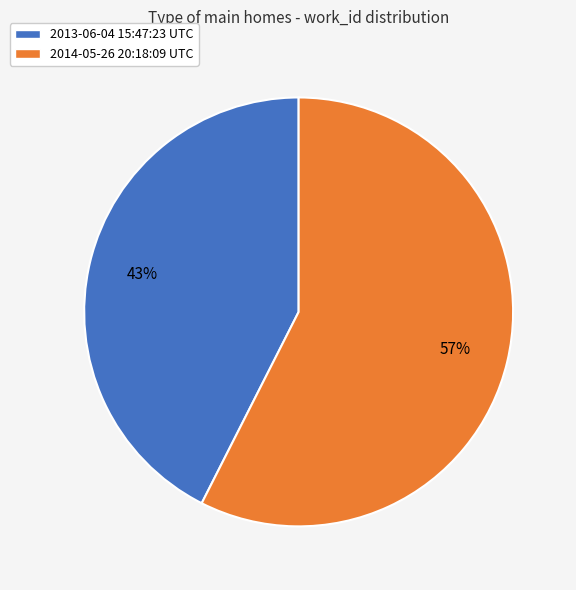

The 2013-06-04 15:47:23 UTC slice represents 33% of the pie. True or false?

False